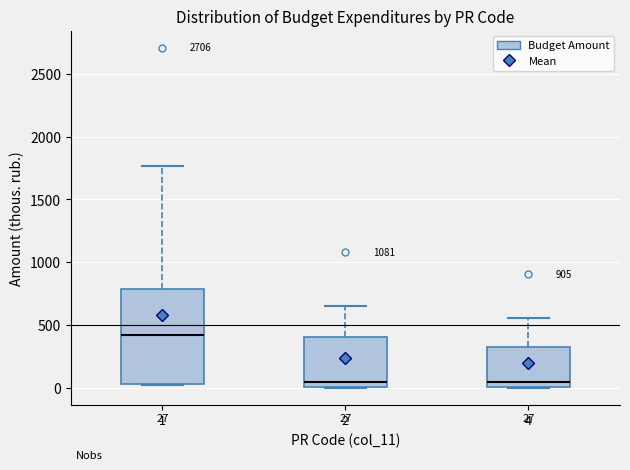

Which box is the tallest, from its lower edge to its upper edge?

1